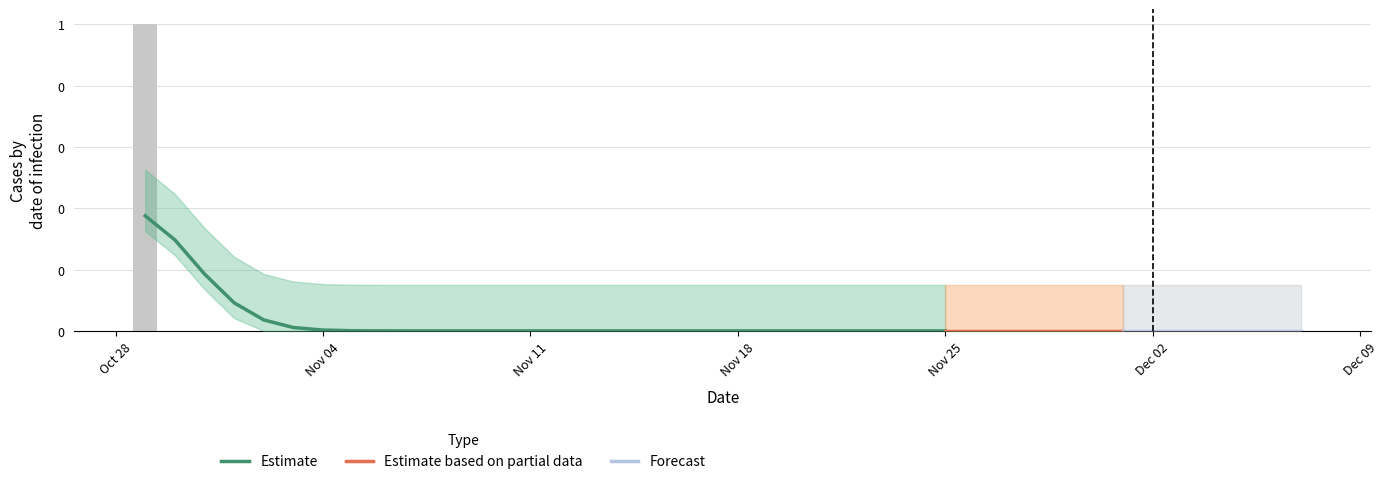

Reading left to right, list all the values displayed in this chart.

1	0	0	0	0	0	0	0	0	0	0	0	0	0	0	0	0	0	0	0	0	0	0	0	0	0	0	0	0	0	0	0	0	0	0	0	0	0	0	0